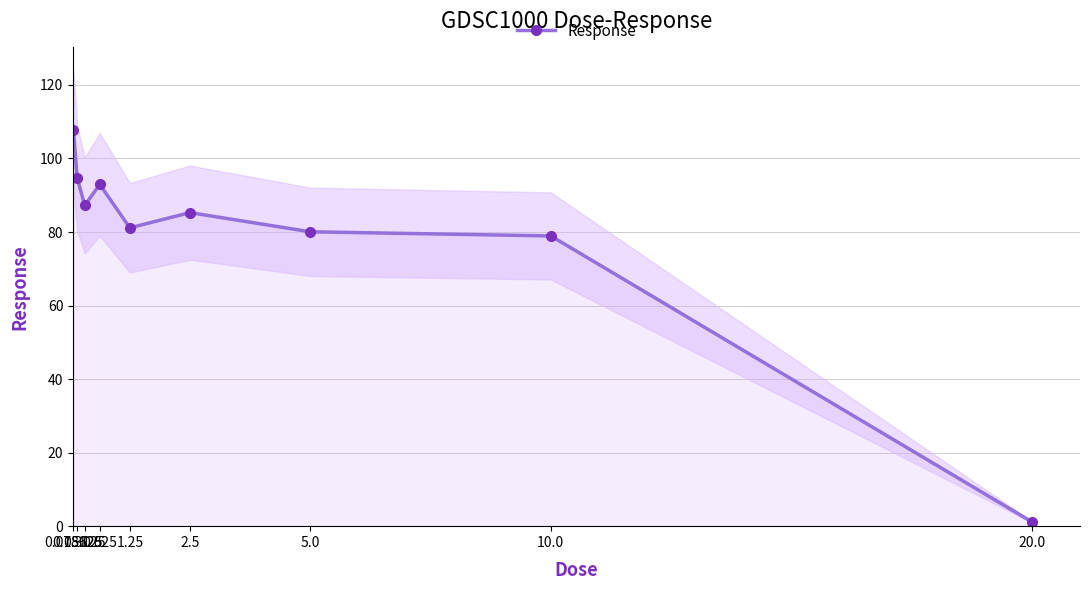

What is the smallest value displayed?

1.2